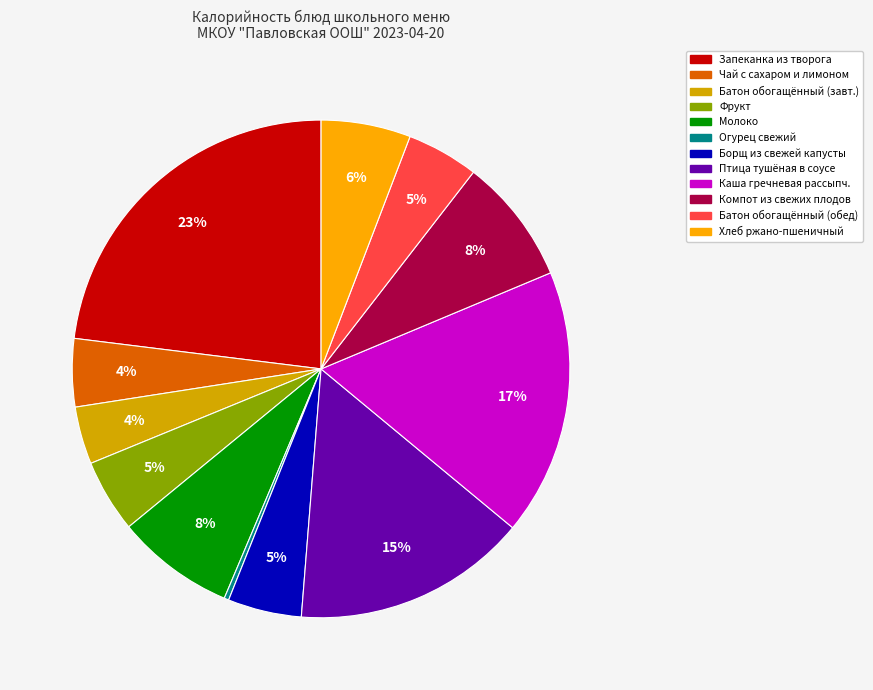

To the nearest percent, what is the difference between the largest and smallest slice percentages?

23%